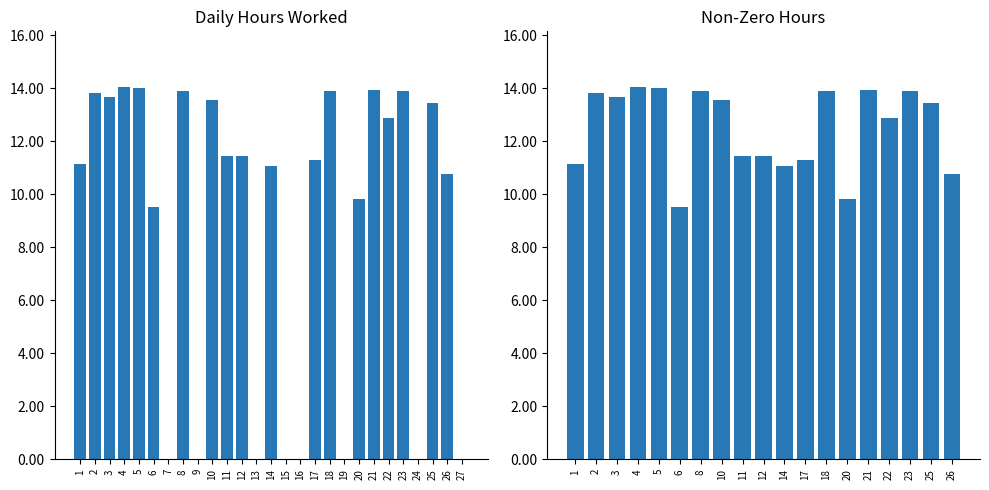

Which label corresponds to the largest value in the chart?

4